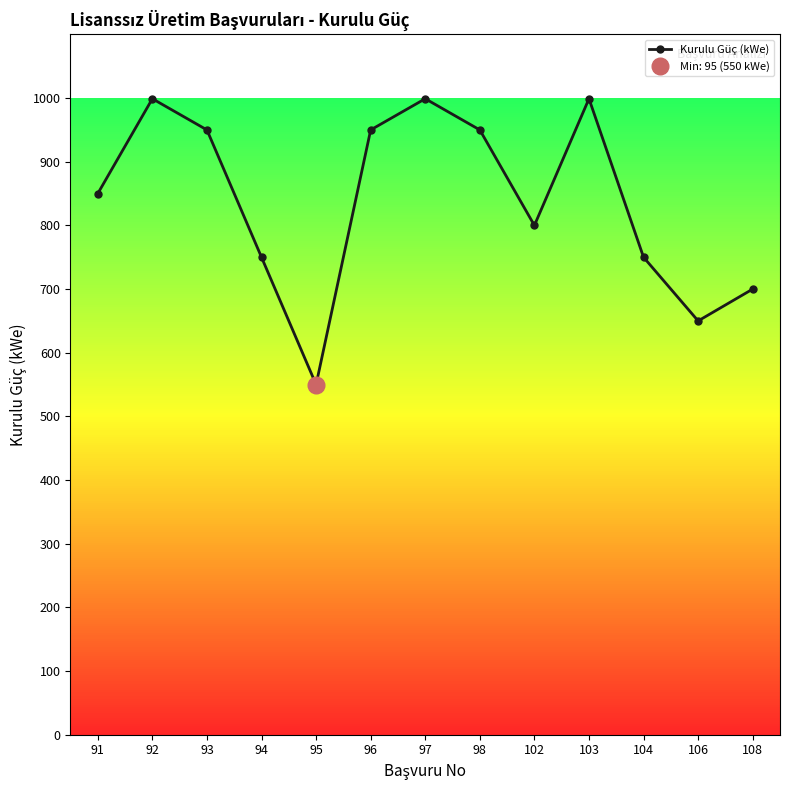

Count the number of data series in this chart.

1